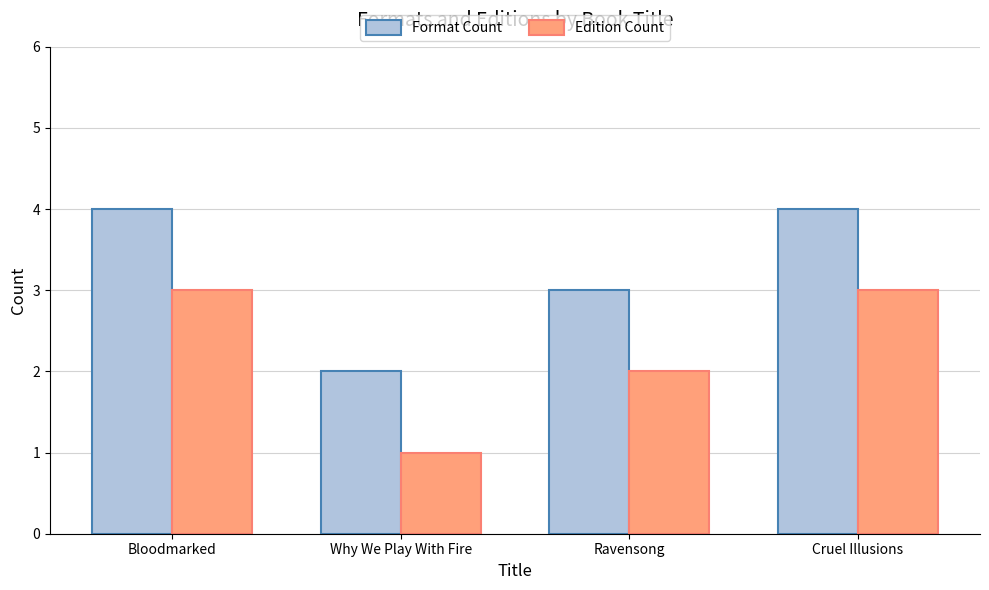

How many categories are shown in the chart?

4